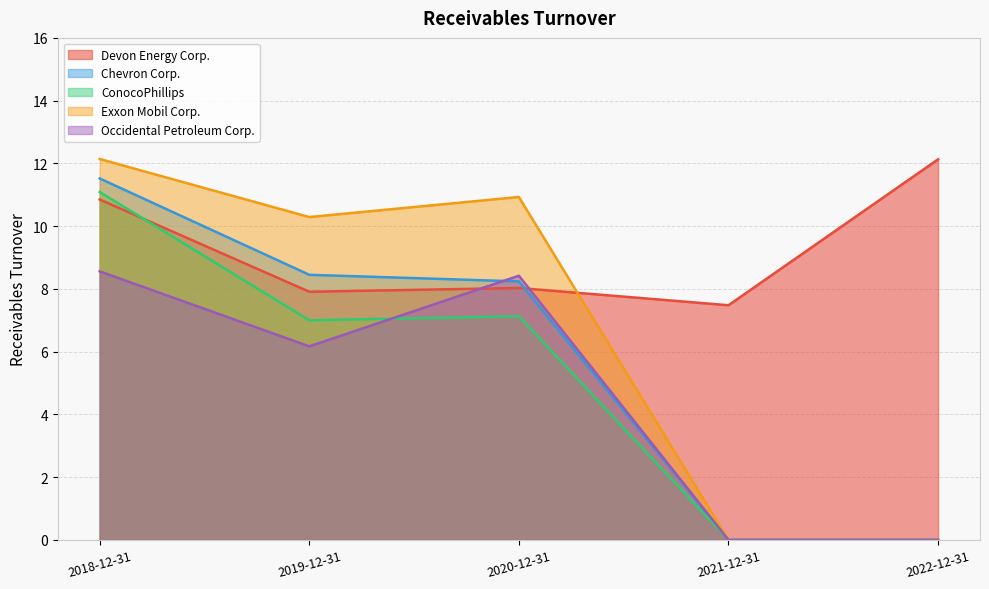

What is the difference between the second highest and minimum values in the Exxon Mobil Corp. series?

10.9